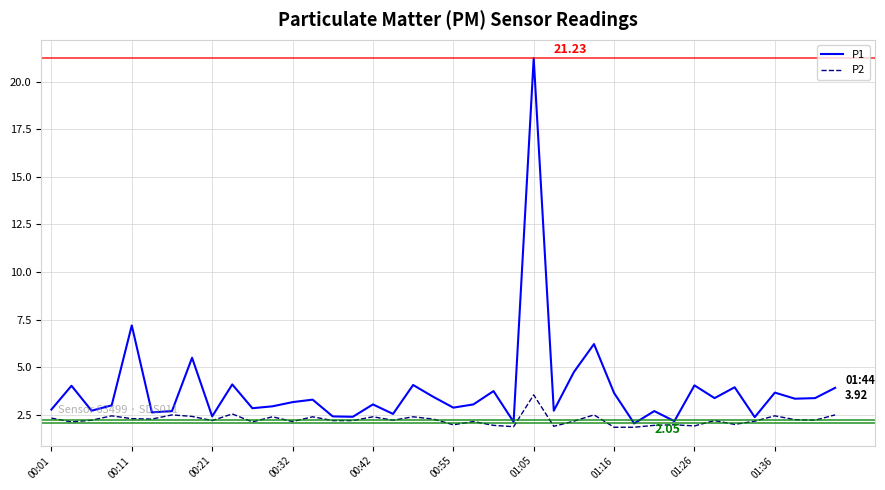

Which series has the widest spread of values?

P1